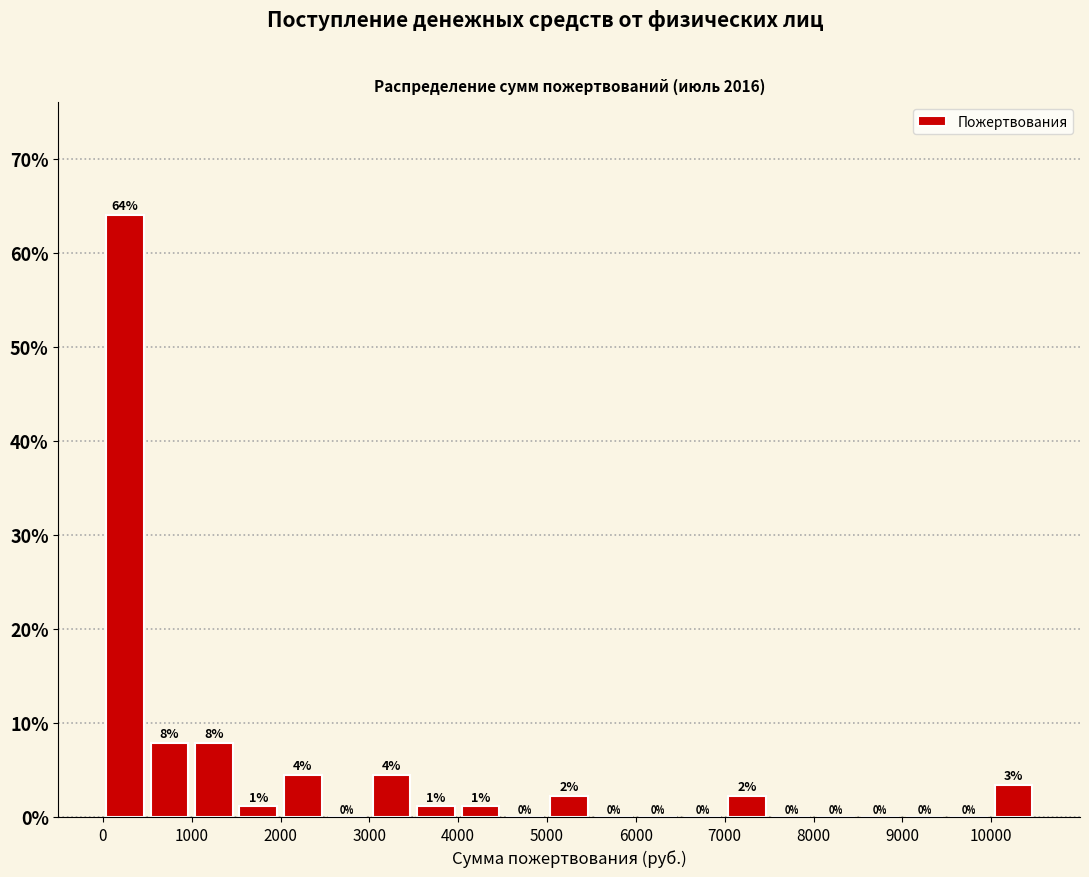

Over which range of the x-axis is the bar tallest?

0 to 500